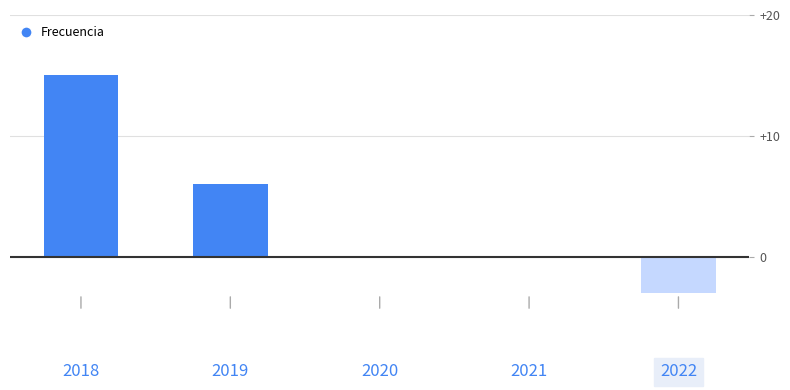

The chart shows a value of 21 at 2018. True or false?

False